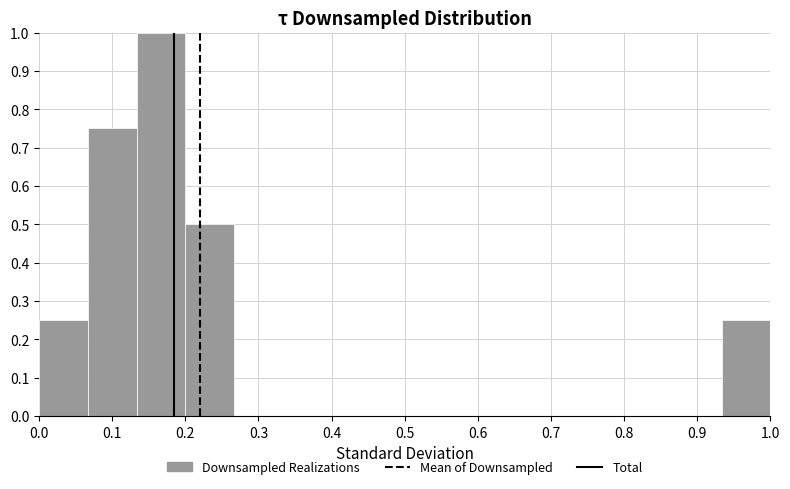

How tall is the bar that spans 0.00 to 0.07 on the x-axis? Neither the bar edges nor the heights are printed on the chart, so give them approximately, as read against the axes.

0.25